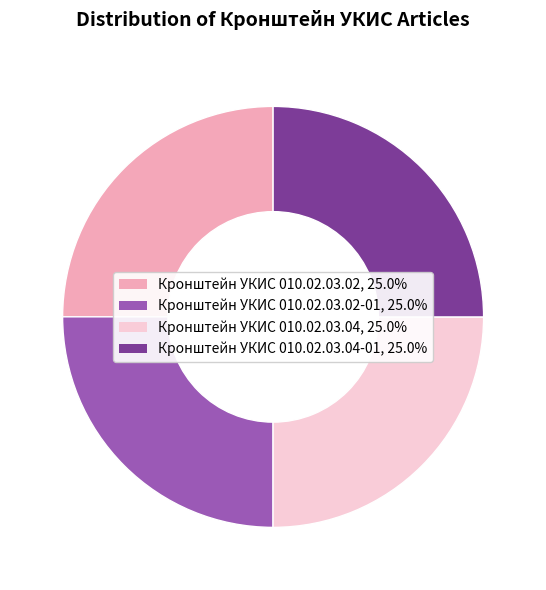

Is there any slice that represents more than half of the pie?

No